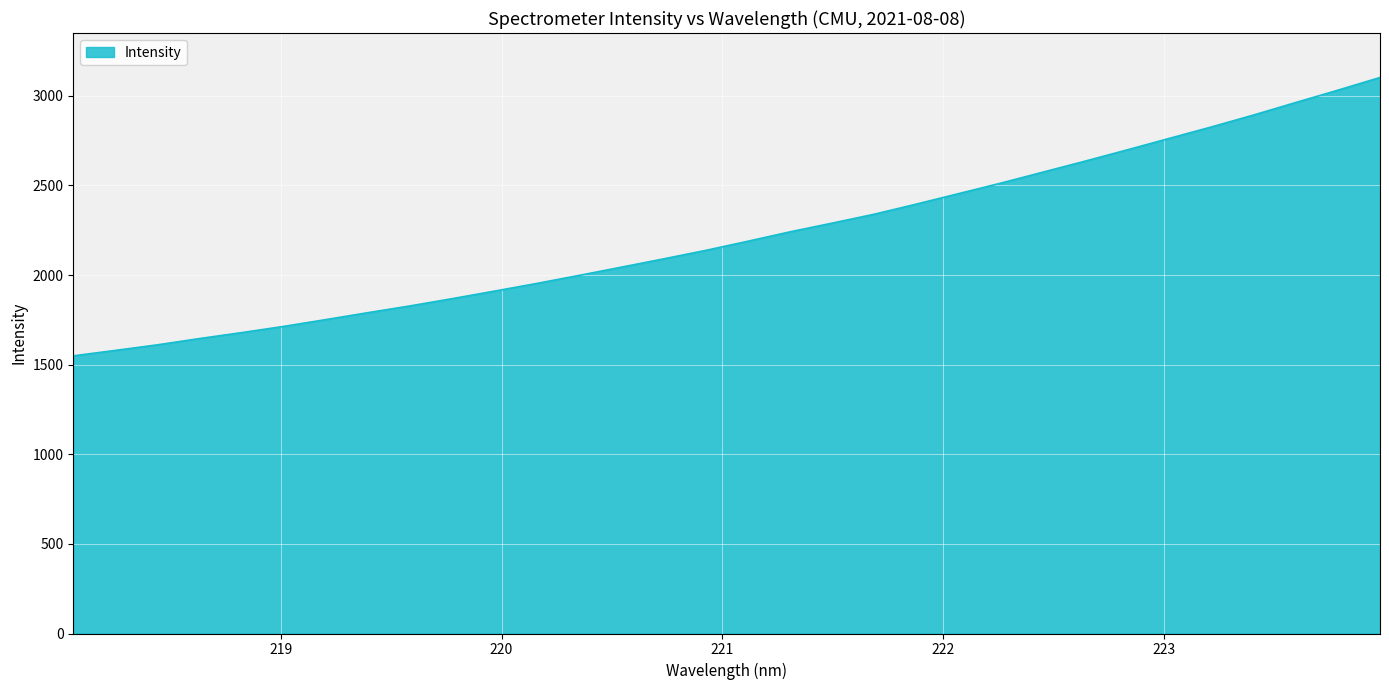

How many lines are shown in the chart?

1